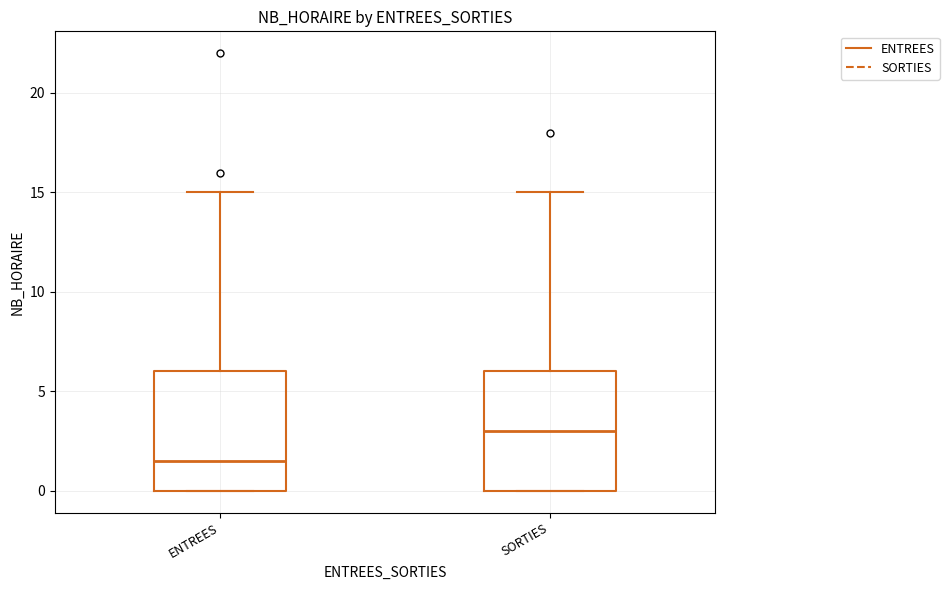

Which box's median line is the highest?

SORTIES